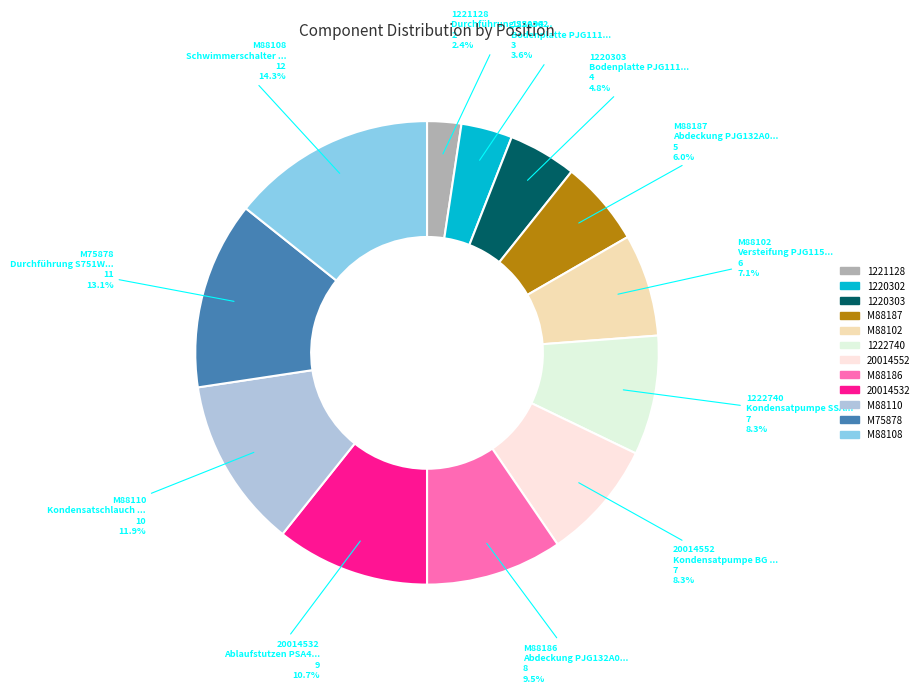

Is 20014532 the majority of the pie?

No